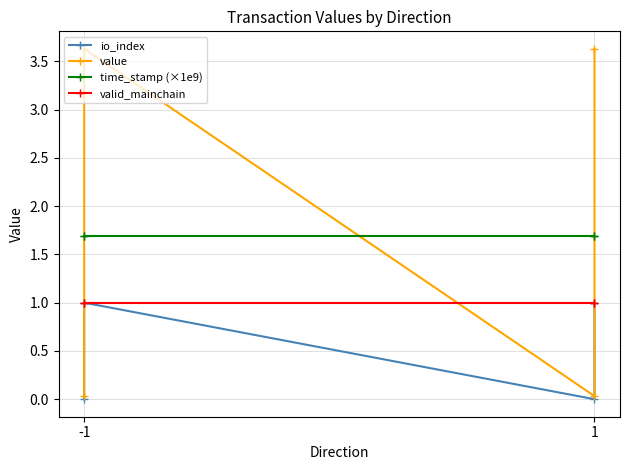

What is the highest value of the time_stamp (×1e9) series?

1.7